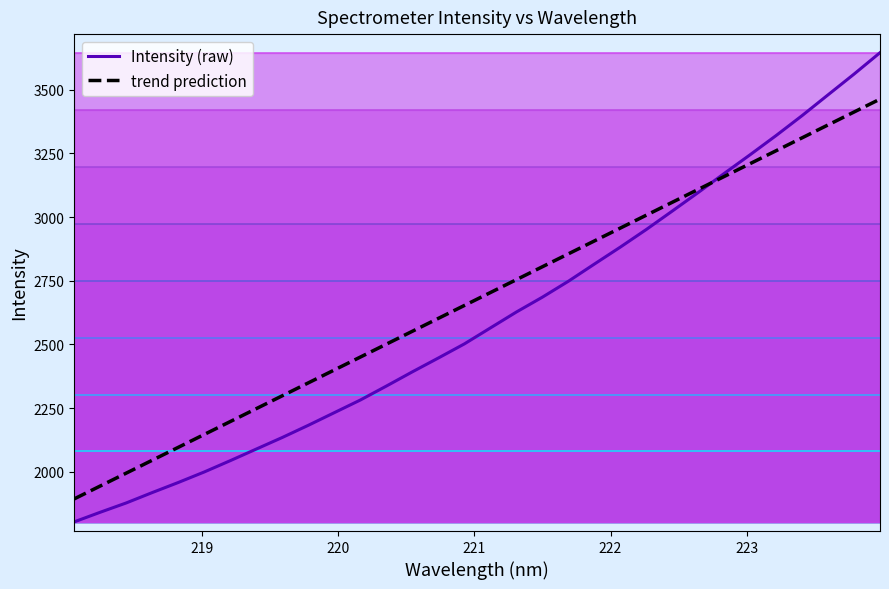

What is the minimum value for Intensity (raw)?

1803.7